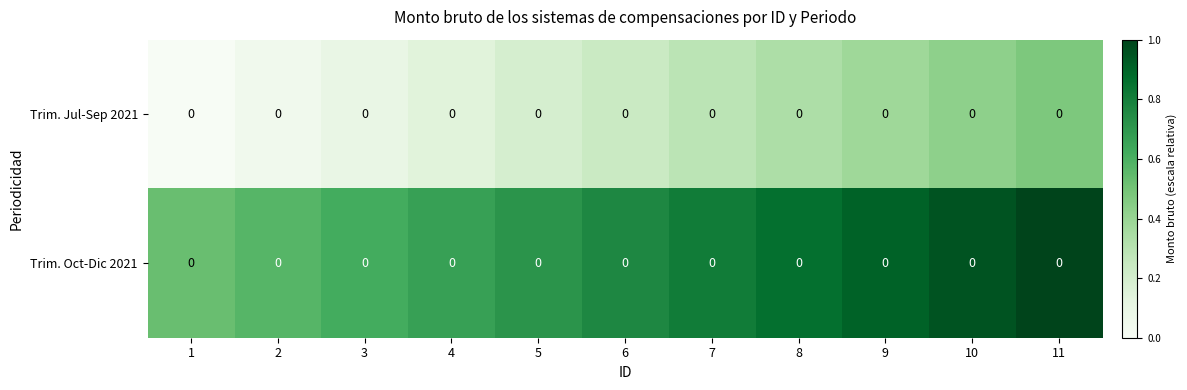

True or false: Trim. Oct-Dic 2021 has a value of 1.0 at 4.

False